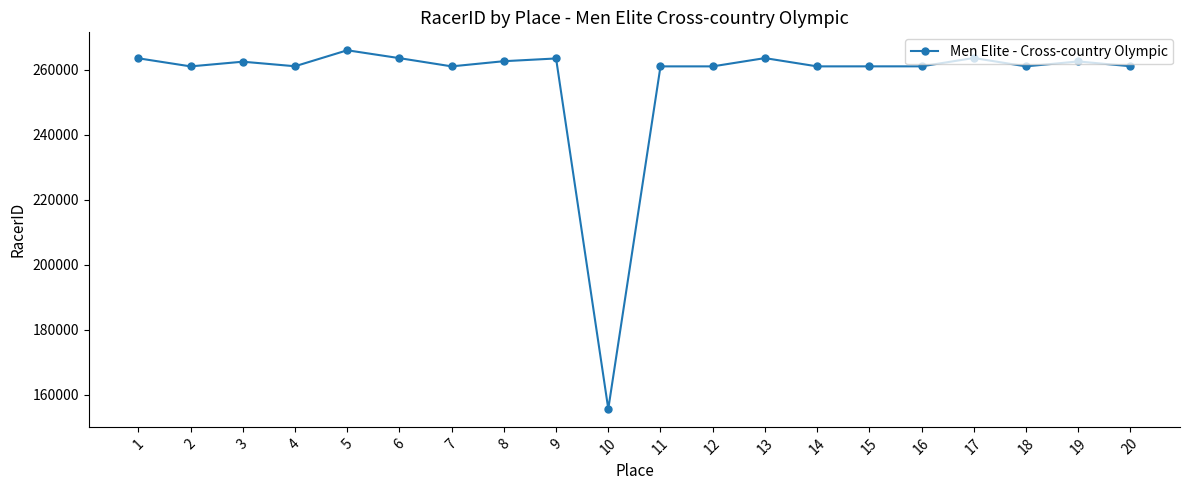

Which category has the lowest value across all series?

10